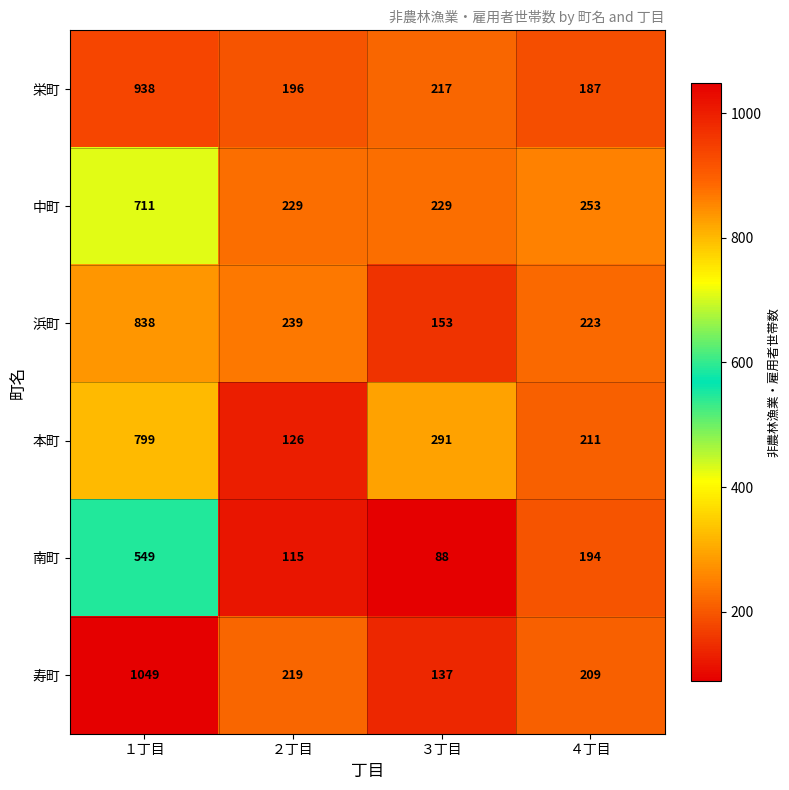

The value of 栄町 at ４丁目 is 187. True or false?

True